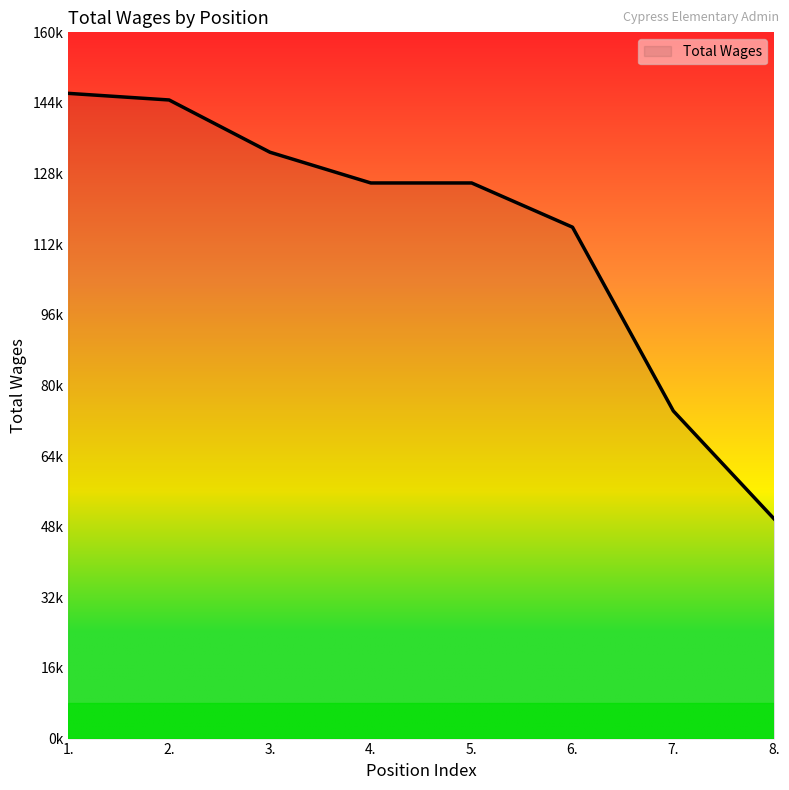

Does the chart have visible grid lines?

No